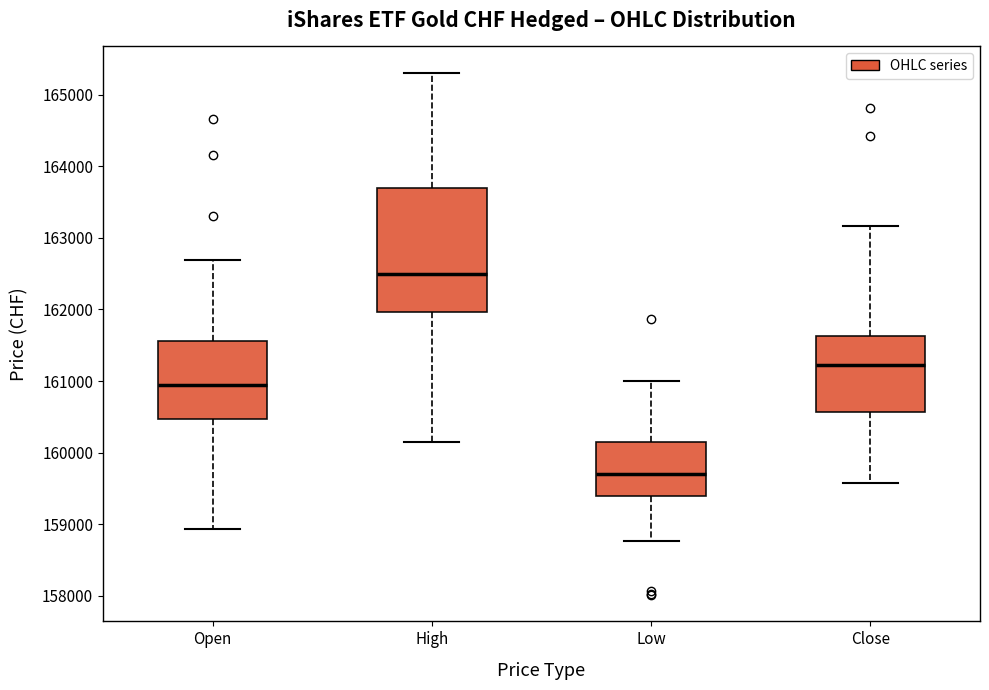

Reading left to right, transcribe this box plot: for each box, give where its median line is, the range the box spans, and where its two whiskers end, as read against the y-axis. The values are not printed on the chart, so give them approximately, as read against the axis.

Open: median 160900, box 160500 to 161600, whiskers 158900 to 162700
High: median 162500, box 162000 to 163700, whiskers 160100 to 165300
Low: median 159700, box 159400 to 160100, whiskers 158800 to 161000
Close: median 161200, box 160600 to 161600, whiskers 159600 to 163200